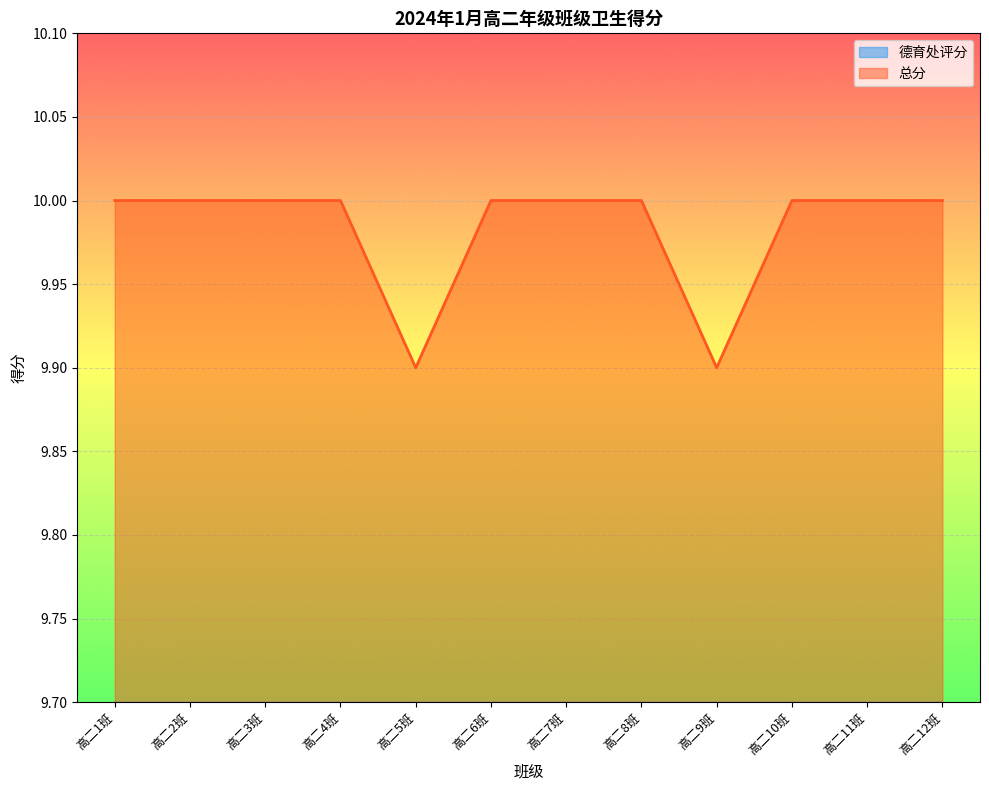

What is the label of the 11th point from the right?

高二2班